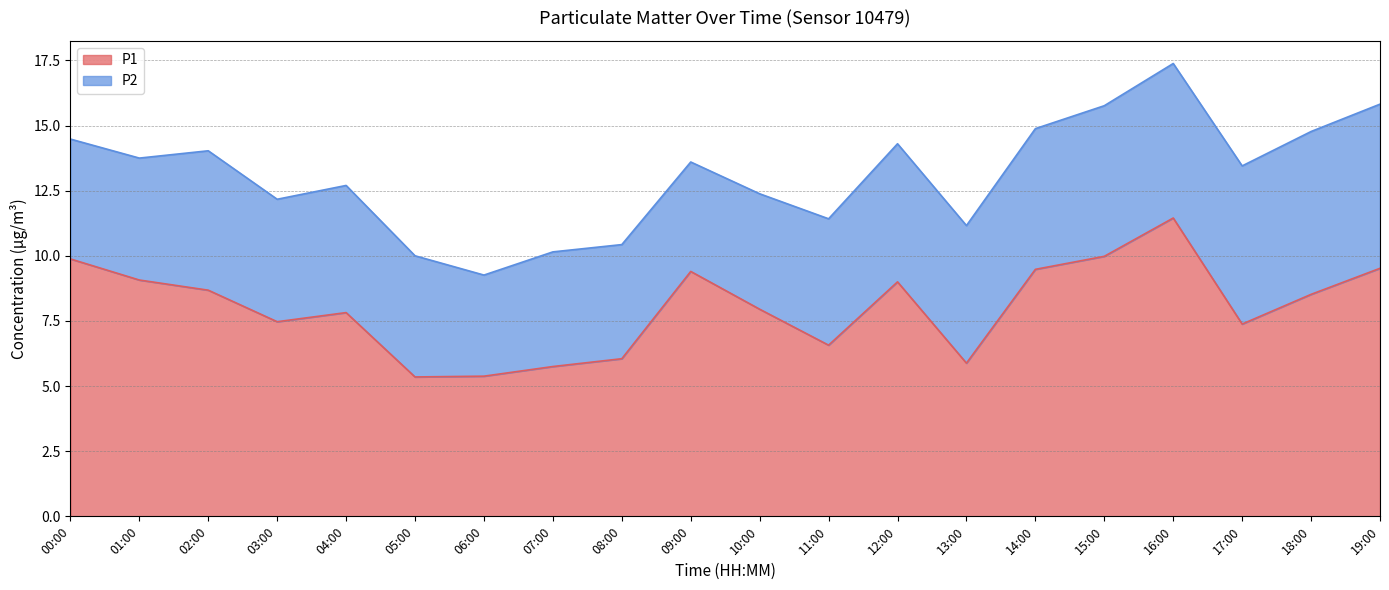

The value at 11:00 is 6.6. True or false?

True